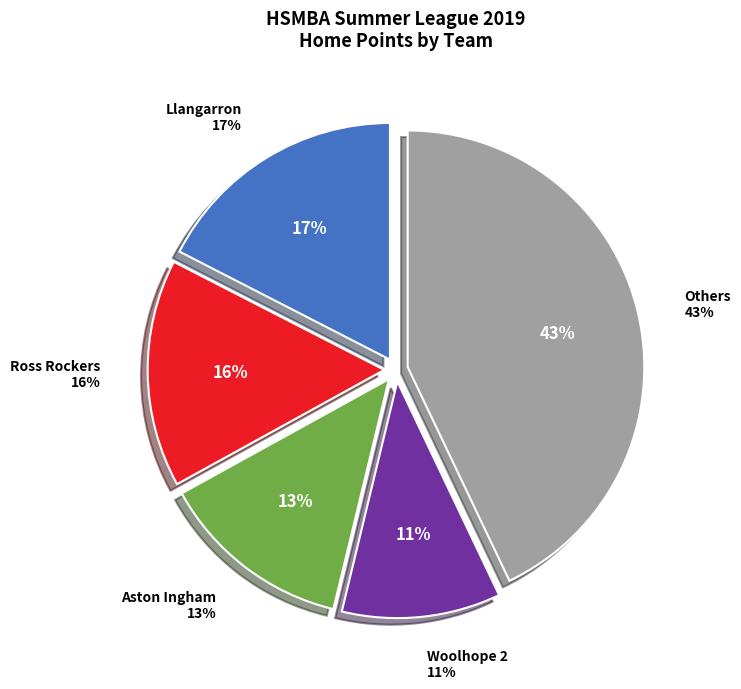

Is Aston Ingham the majority of the pie?

No